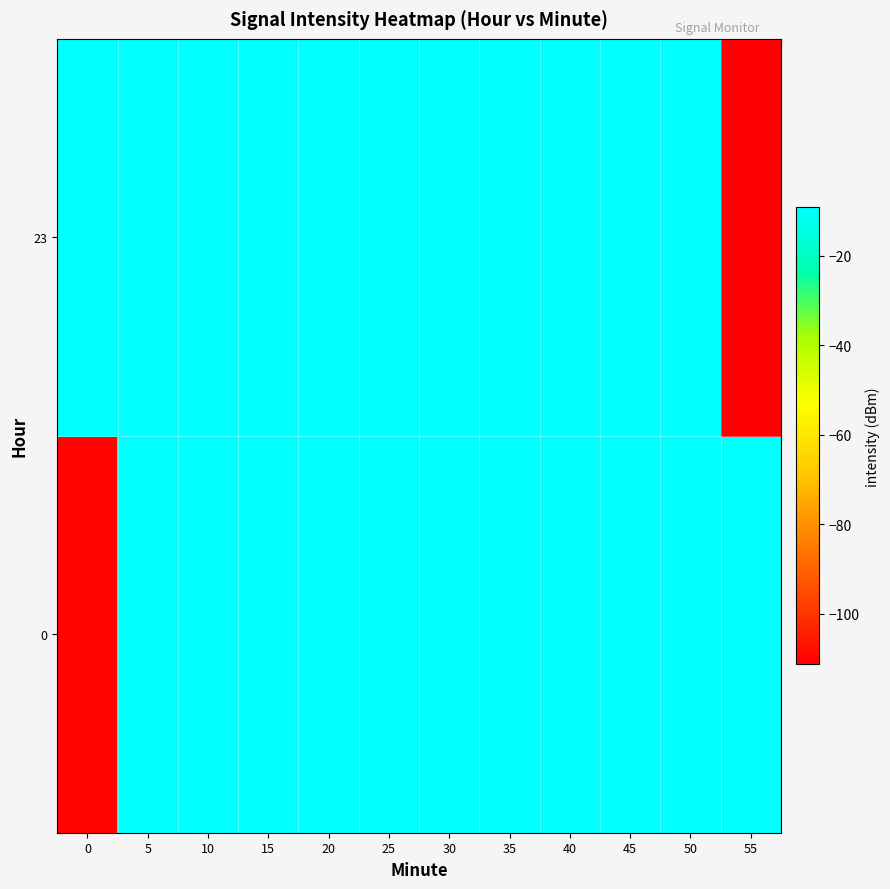

Reading left to right, list all the values displayed in this chart.

0: 0=-110.0	5=-9.2	10=-9.2	15=-9.2	20=-9.2	25=-9.2	30=-9.2	35=-9.2	40=-9.2	45=-9.2	50=-9.2	55=-9.2
23: 0=-9.2	5=-9.2	10=-9.2	15=-9.2	20=-9.2	25=-9.2	30=-9.2	35=-9.2	40=-9.2	45=-9.2	50=-9.2	55=-111.3